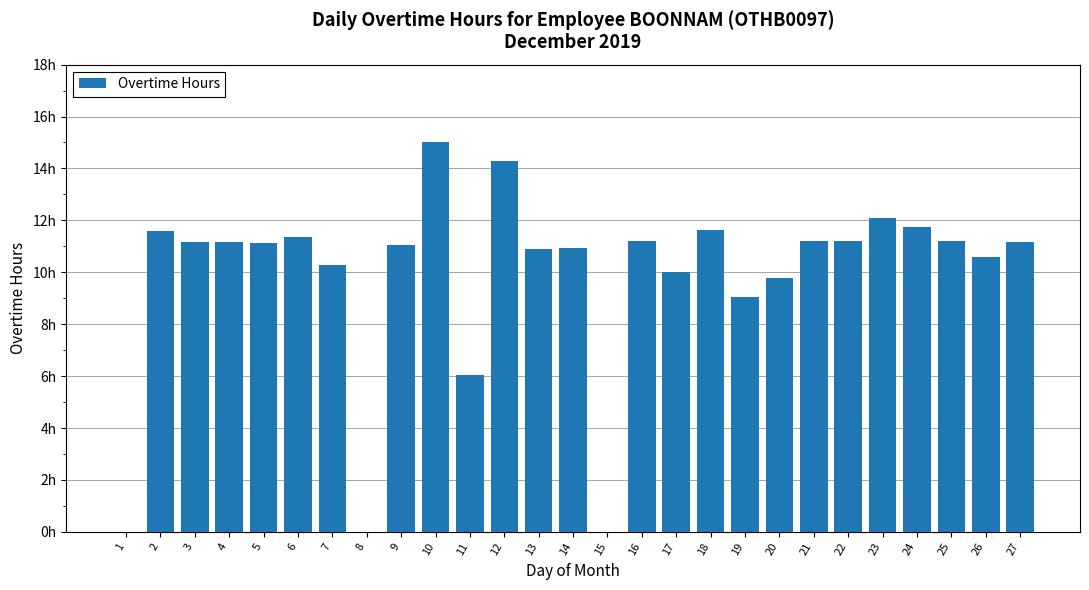

Are the bars grouped side by side (vs. stacked)?

No